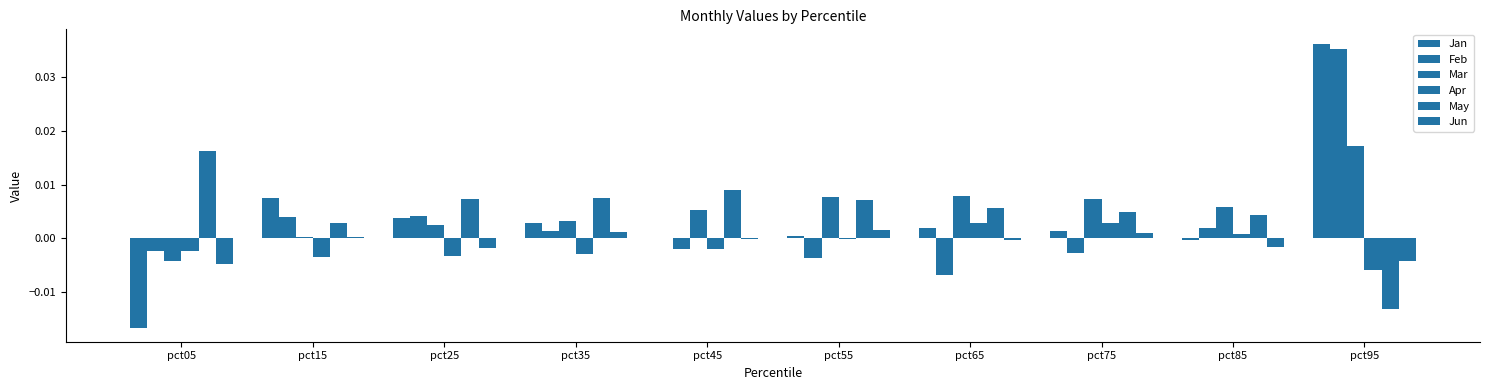

At pct65, list the series in order from largest to smallest.

Mar, May, Apr, Jan, Jun, Feb